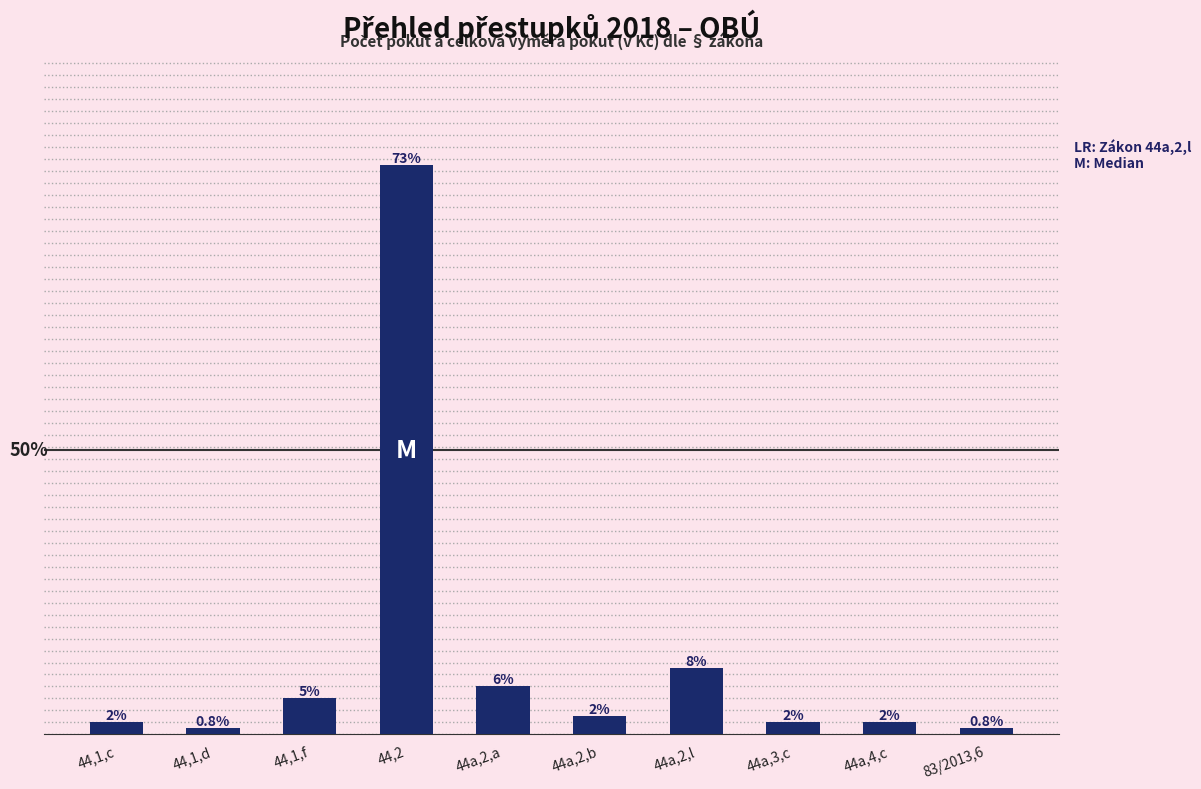

Which has a higher value, 44,2 or 44a,2,l?

44,2